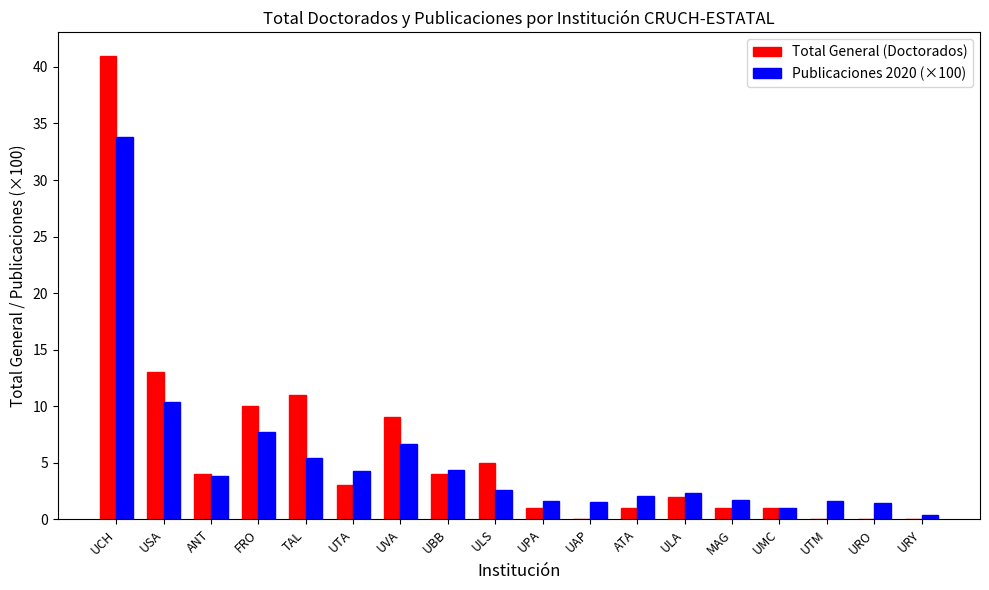

Is it true that Total General (Doctorados) equals 0.0 at URY?

True